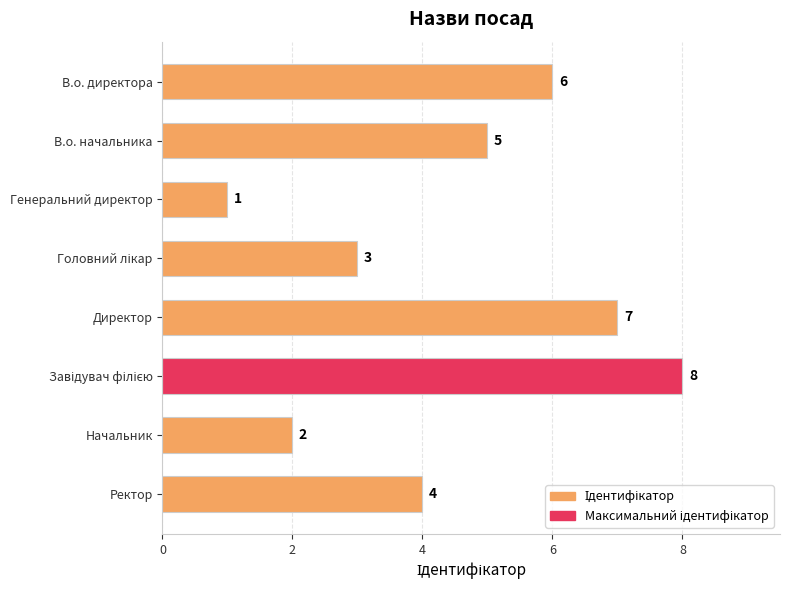

How many bars are there in total?

8